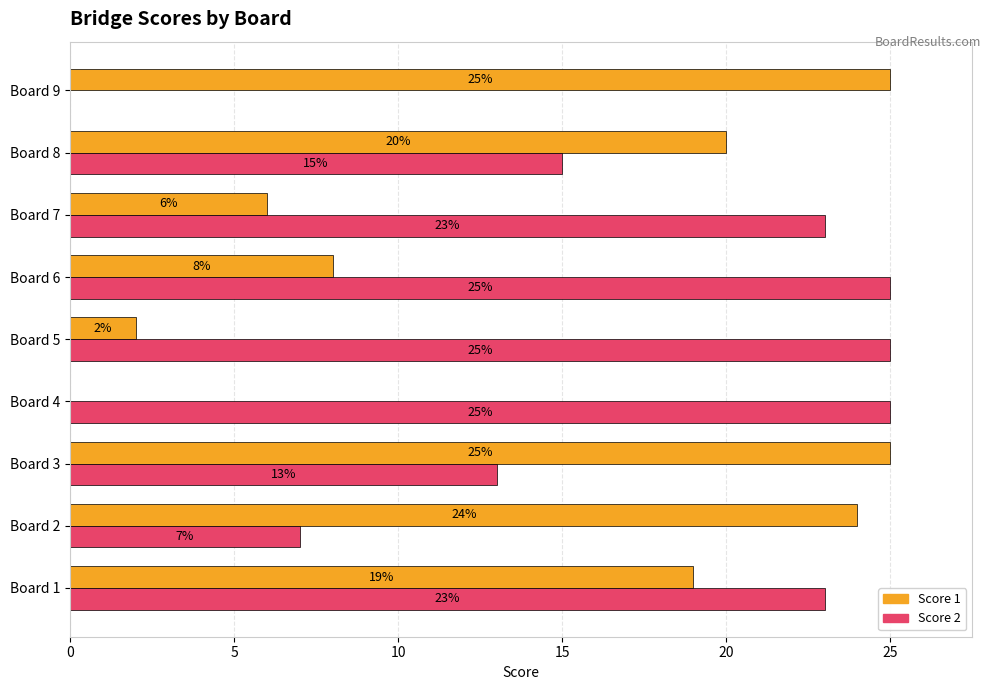

The Score 2 series shows 15 at Board 5. True or false?

False